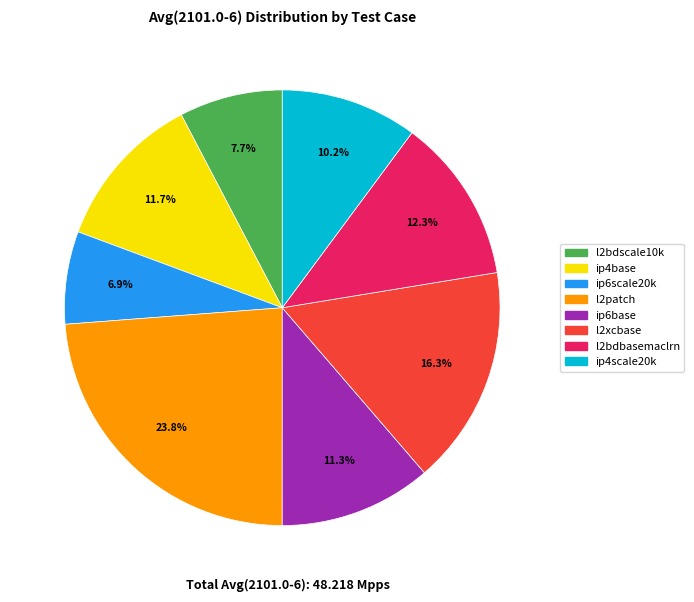

Is there a majority slice in this chart?

No